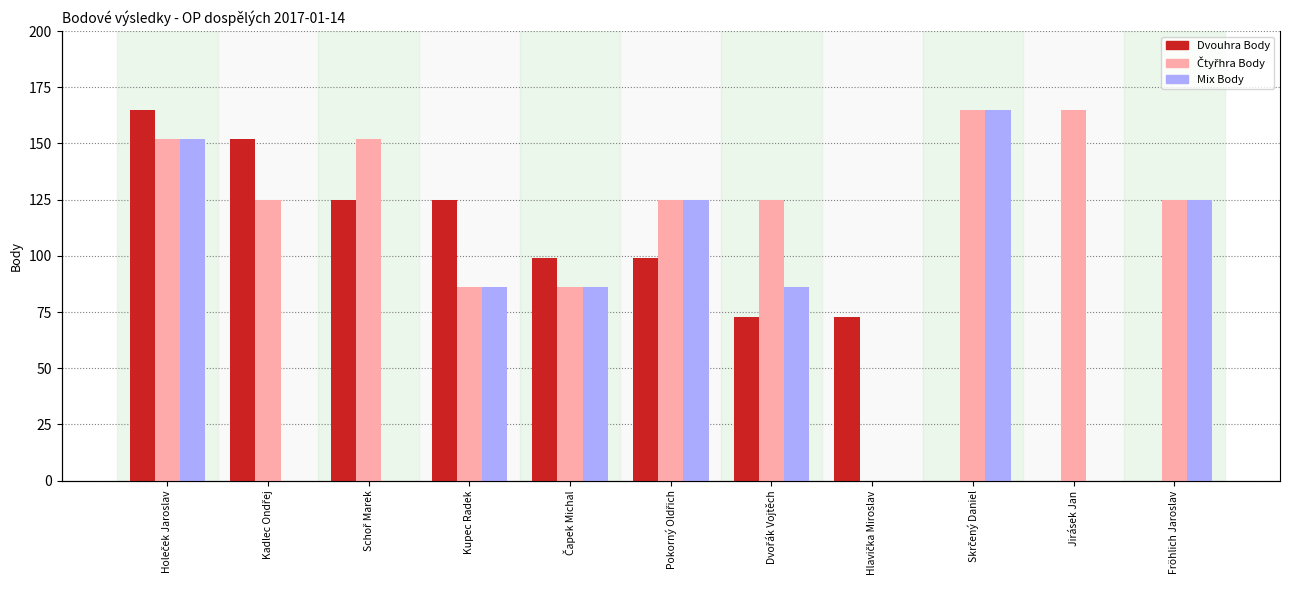

What is the value of the Čtyřhra Body bar at the 7th from the left?

125